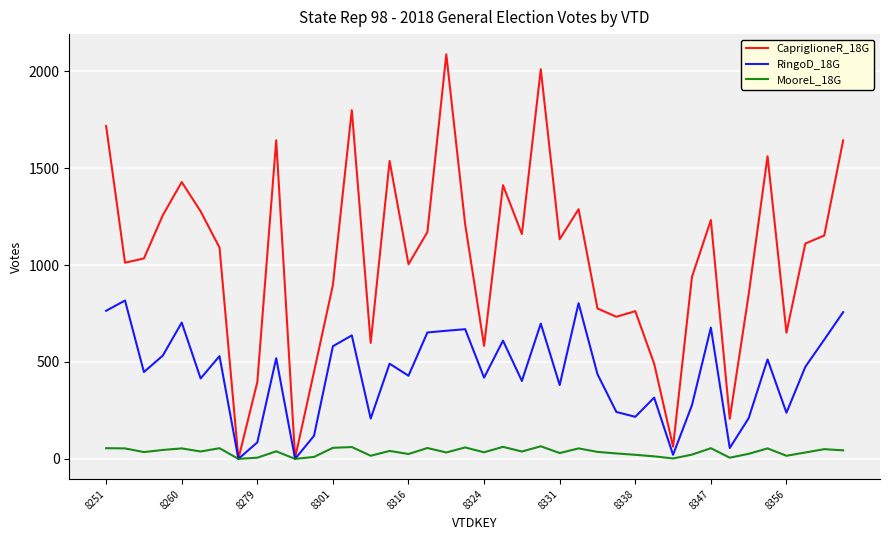

List the series in order of their peak value, highest first.

CapriglioneR_18G, RingoD_18G, MooreL_18G